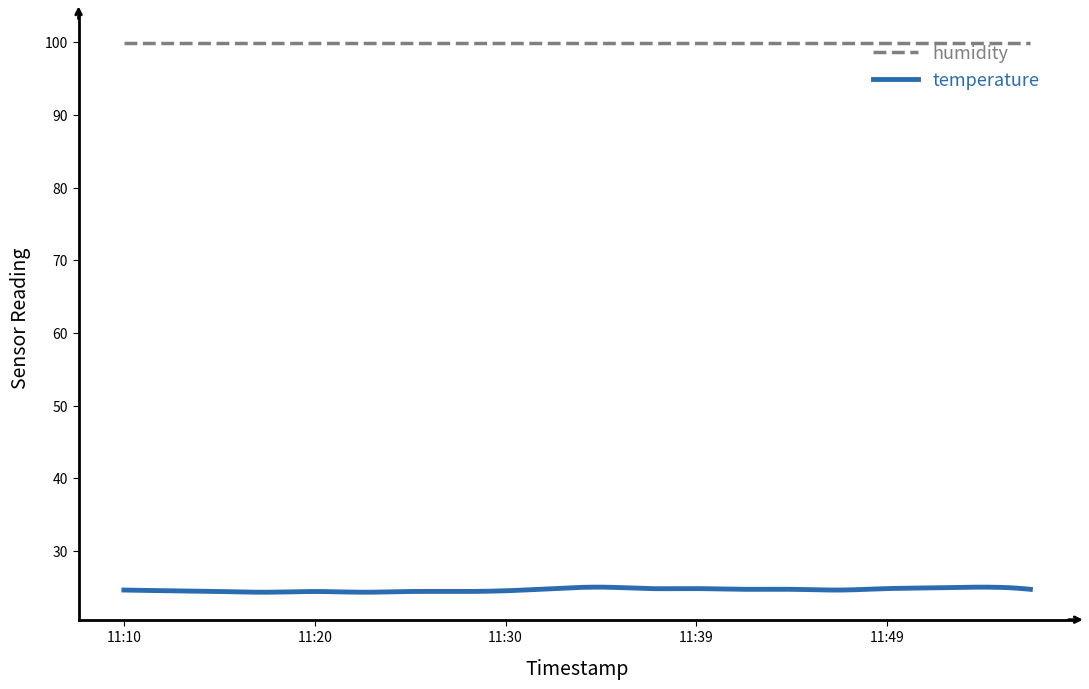

What is the highest value of the temperature series?

25.0